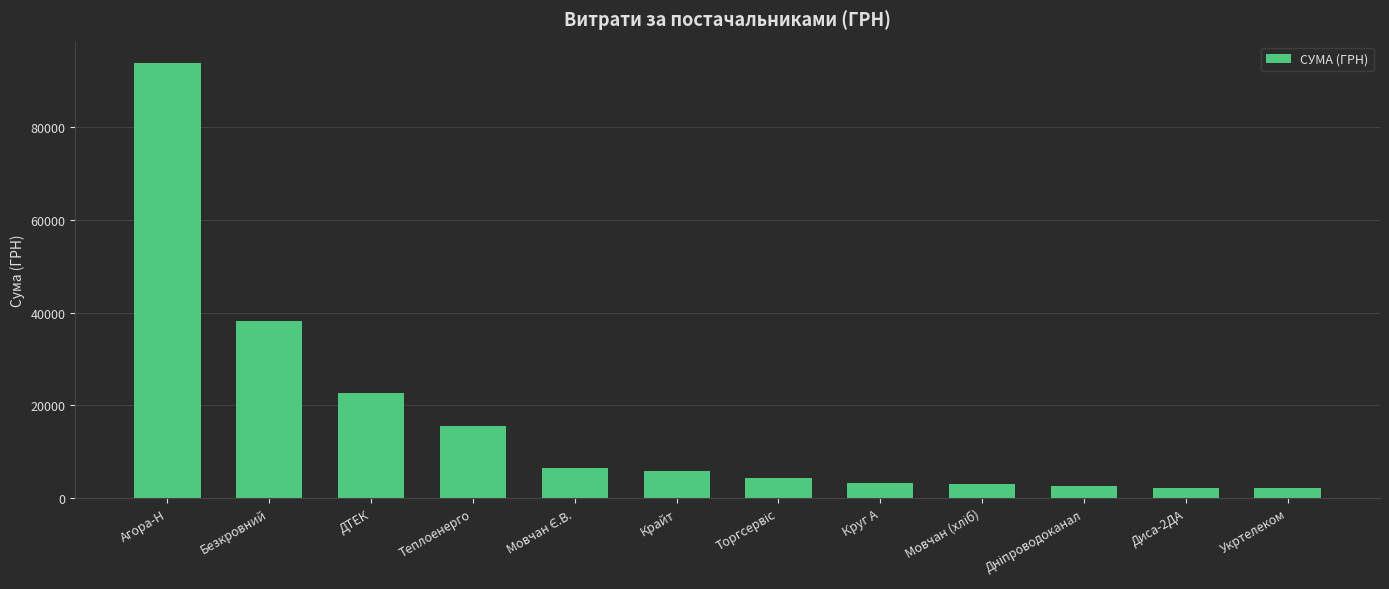

Which has a higher value, Теплоенерго or Безкровний?

Безкровний